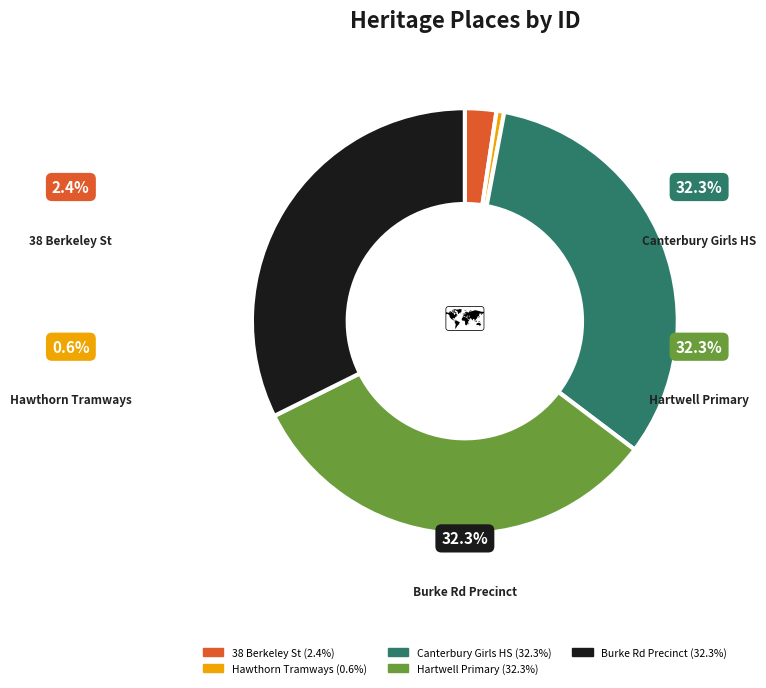

Does any single category account for the majority?

No